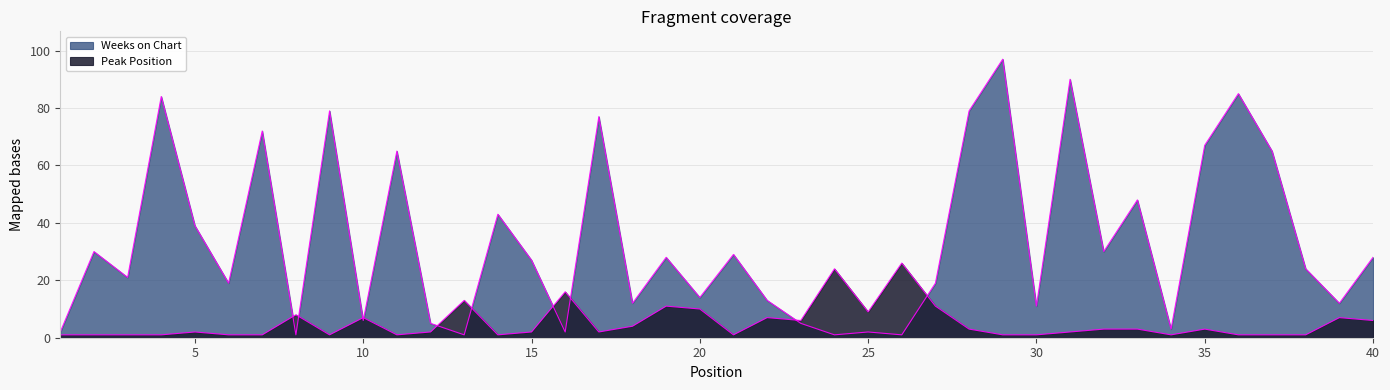

At which category is the sum across all series the highest?

29